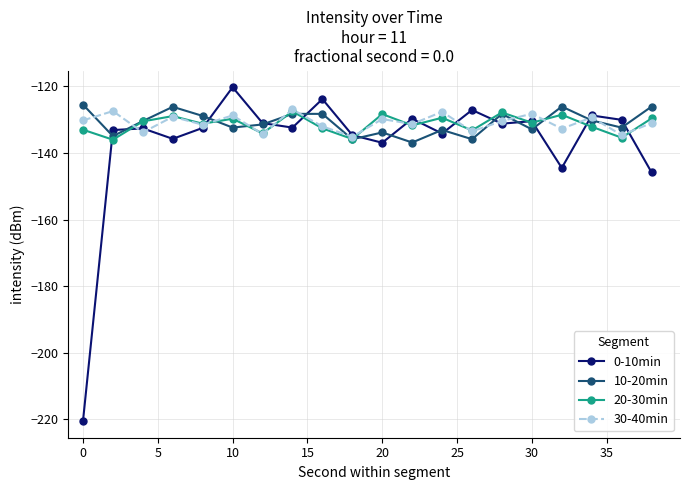

What is the minimum value for 20-30min?

-136.0